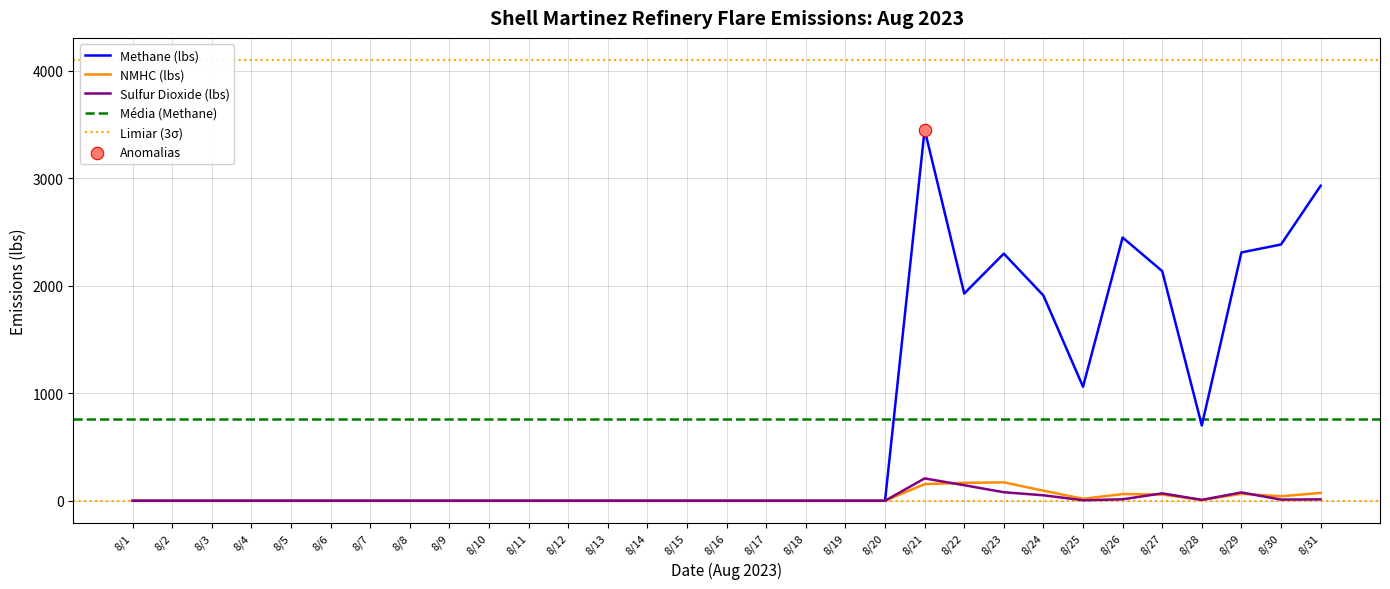

Which series has the largest Y range (max minus min)?

Methane (lbs)